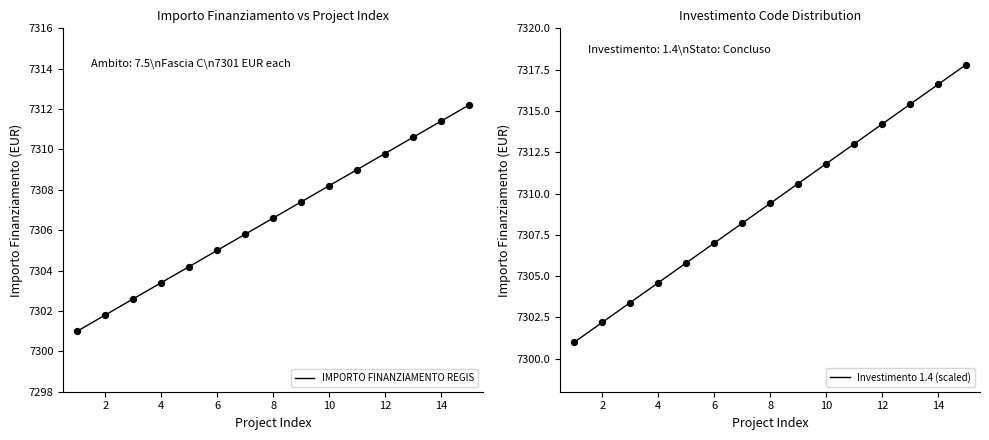

What are all the series names shown in the legend?

IMPORTO FINANZIAMENTO REGIS, Investimento 1.4 (scaled)